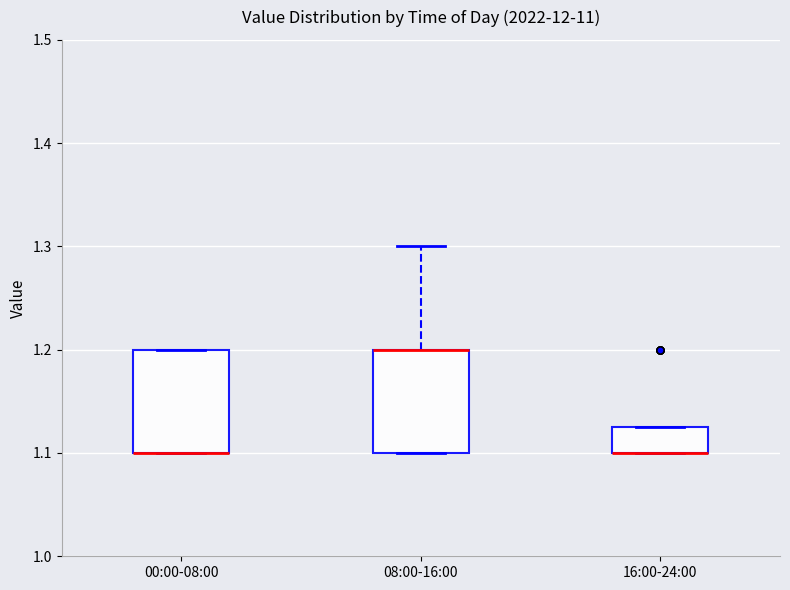

Reading left to right, transcribe this box plot: for each box, give where its median line is, the range the box spans, and where its two whiskers end, as read against the y-axis. The values are not printed on the chart, so give them approximately, as read against the axis.

00:00-08:00: median 1.10 (drawn on the box's lower edge), box 1.10 to 1.20, whiskers 1.10 to 1.20
08:00-16:00: median 1.20 (drawn on the box's upper edge), box 1.10 to 1.20, whiskers 1.10 to 1.30
16:00-24:00: median 1.10 (drawn on the box's lower edge), box 1.10 to 1.13, whiskers 1.10 to 1.13